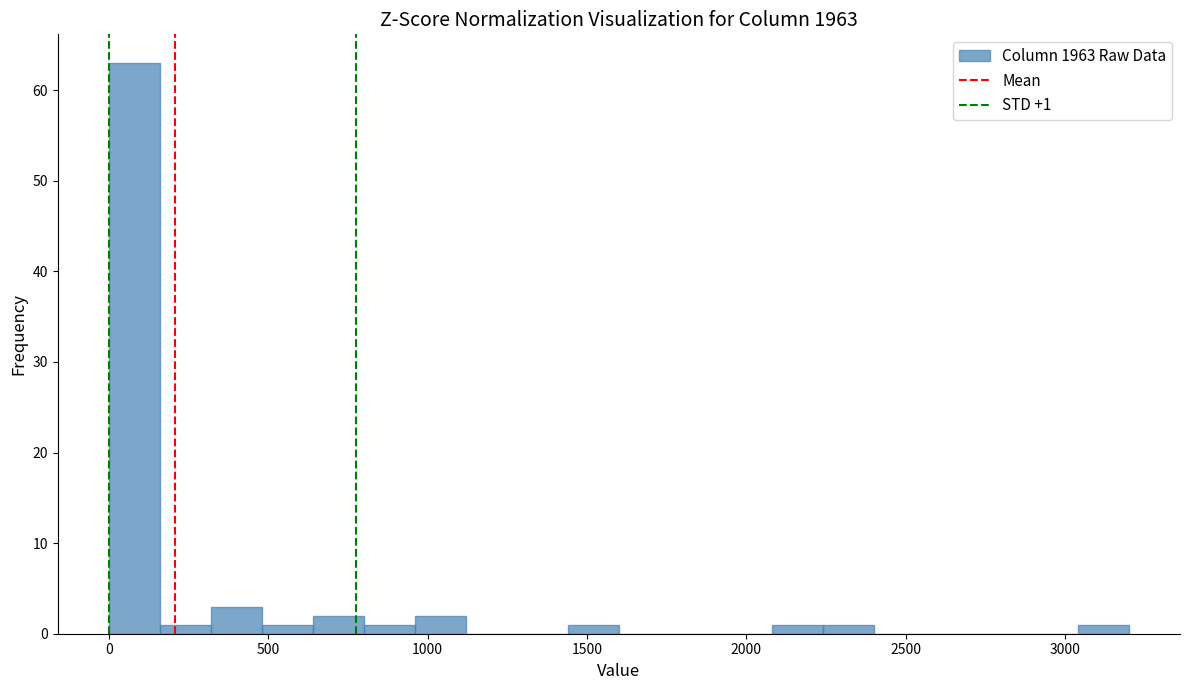

Around what value on the x-axis is the tallest bar? Give the approximate position of its centre, as read against the axis.

100